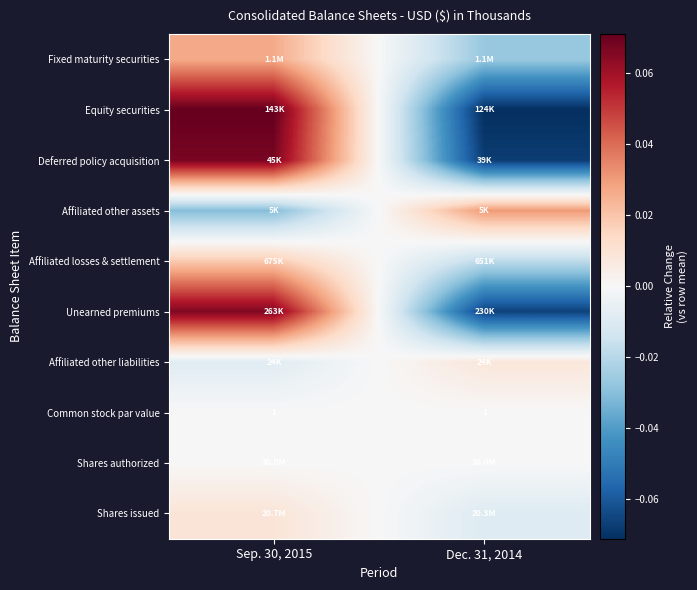

At which label does Affiliated losses & settlement first exceed 0?

Sep. 30, 2015